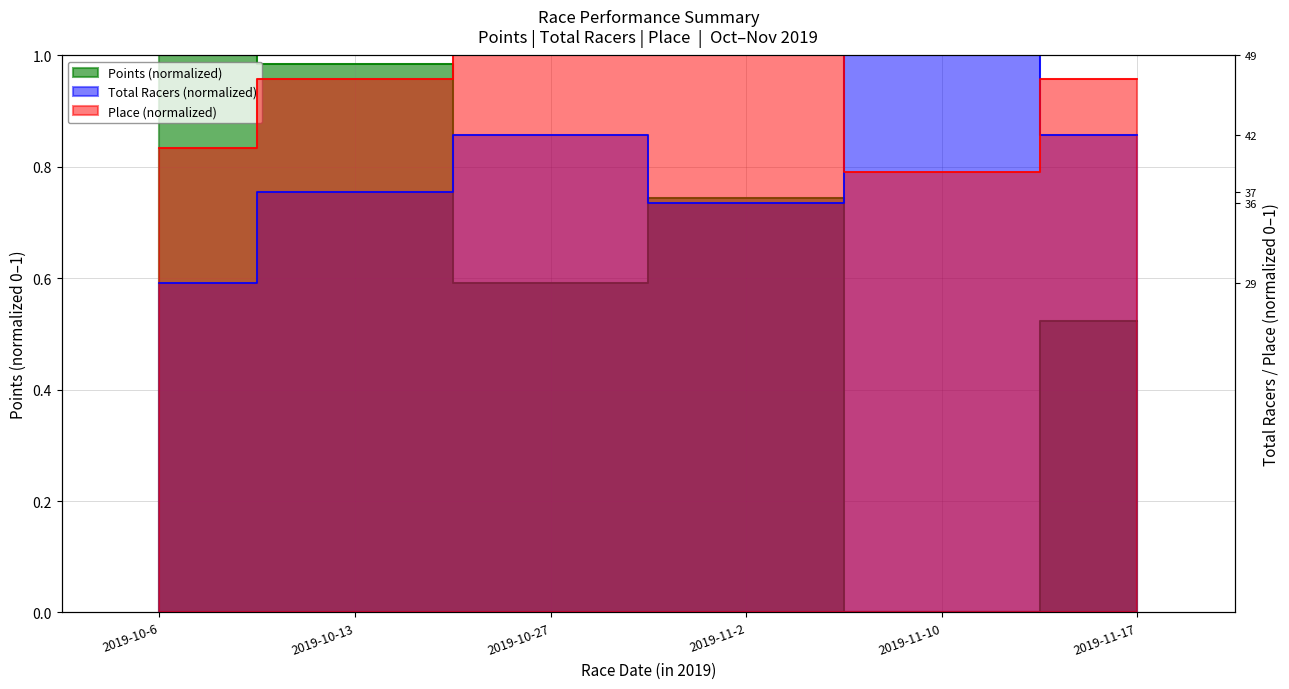

Does the chart display data point markers on the line(s)?

No